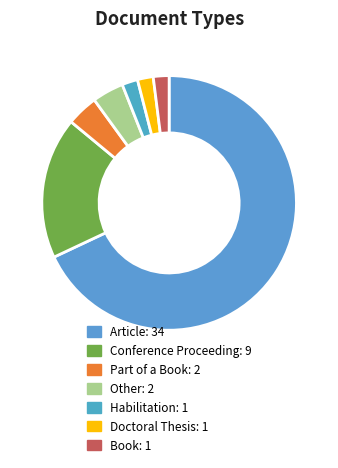

The Doctoral Thesis slice represents 2% of the pie. True or false?

True